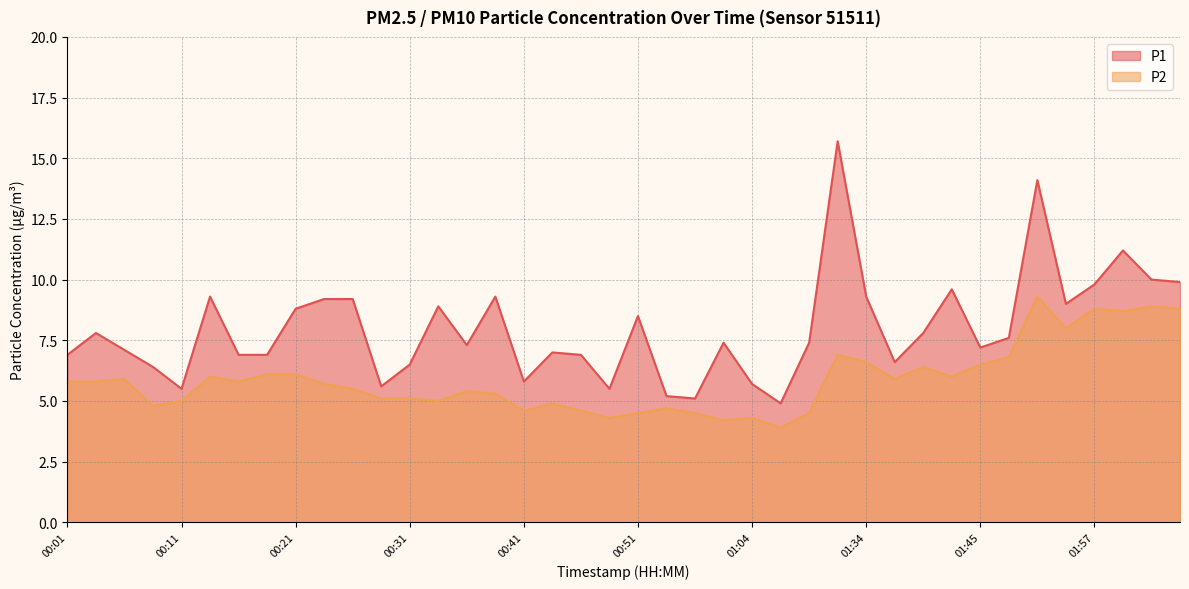

How many lines are shown in the chart?

2